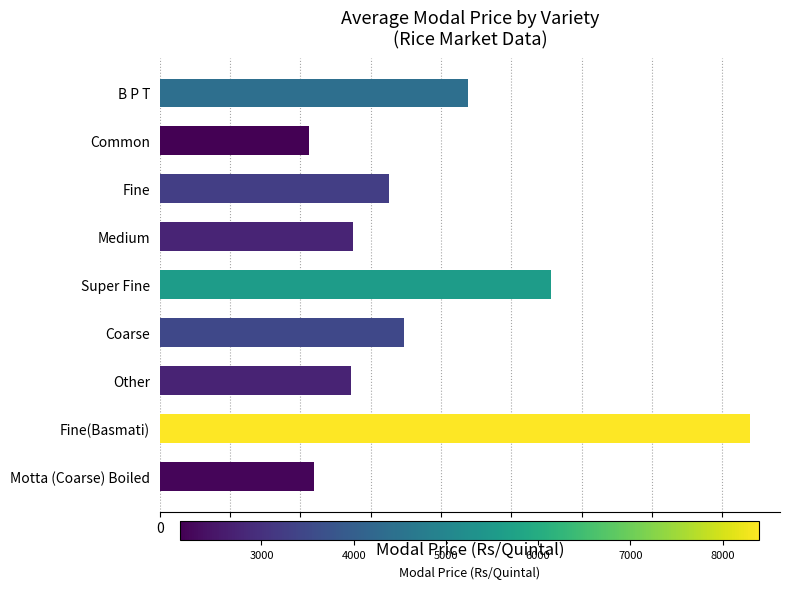

Which category has the highest value across all series?

Fine(Basmati)